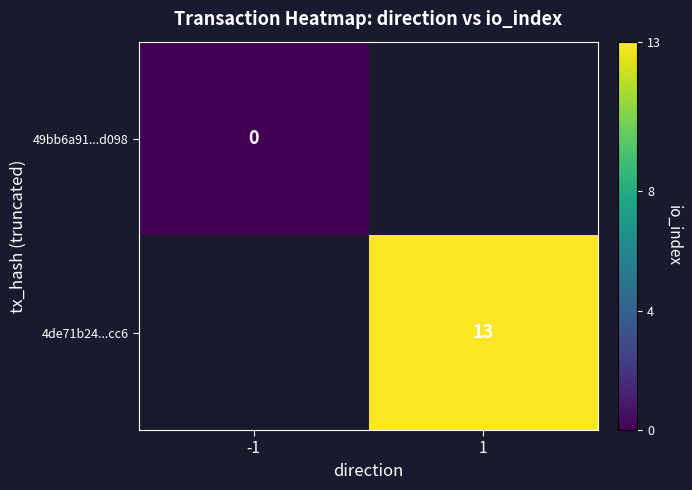

True or false: 4de71b24...cc6 has a value of 22 at 1.

False